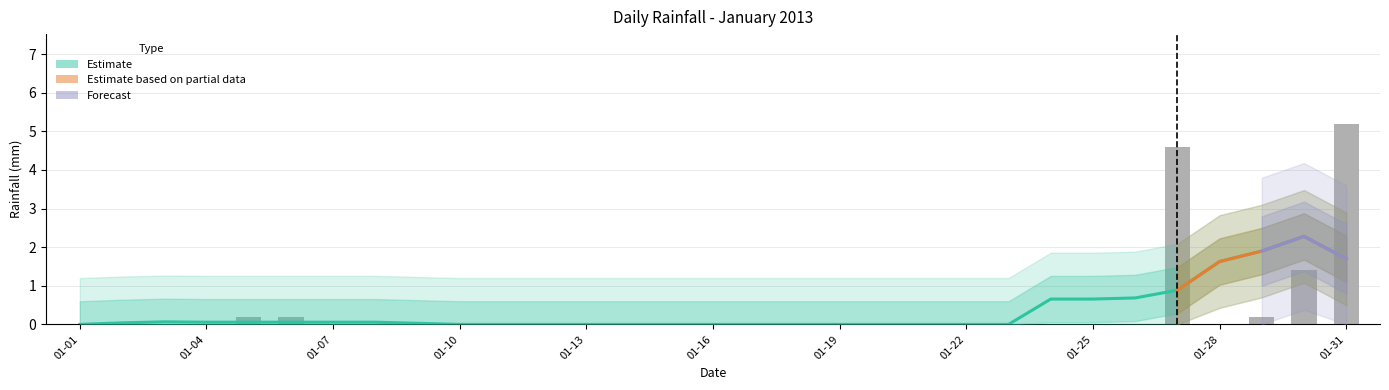

Which category has the highest value across all series?

01-31